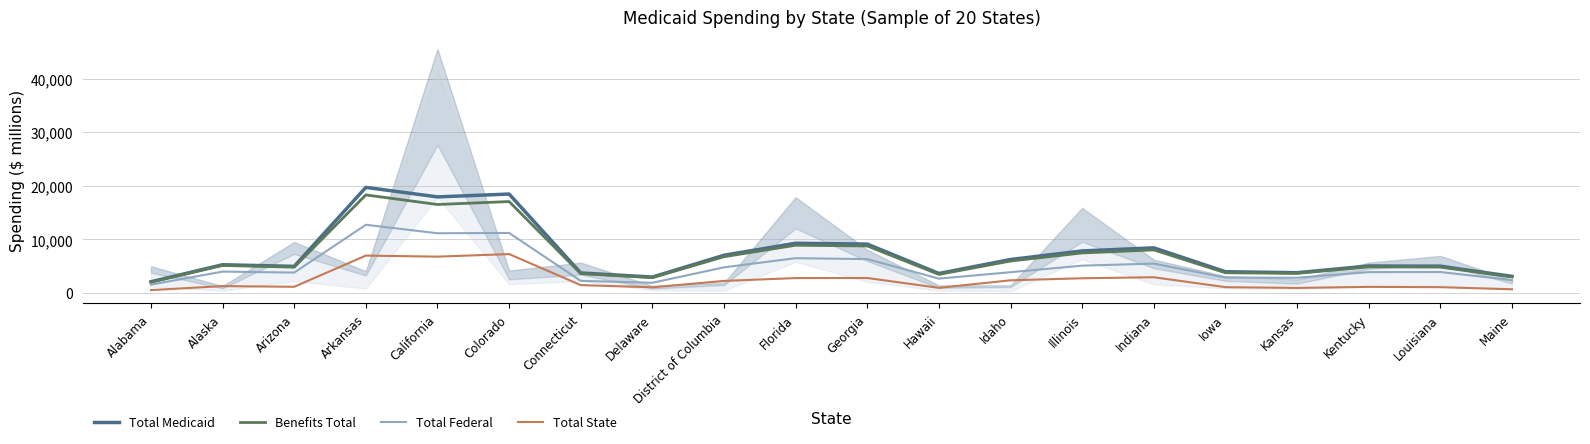

What is the value of the Total Medicaid point at the 6th from the left?

18467.7